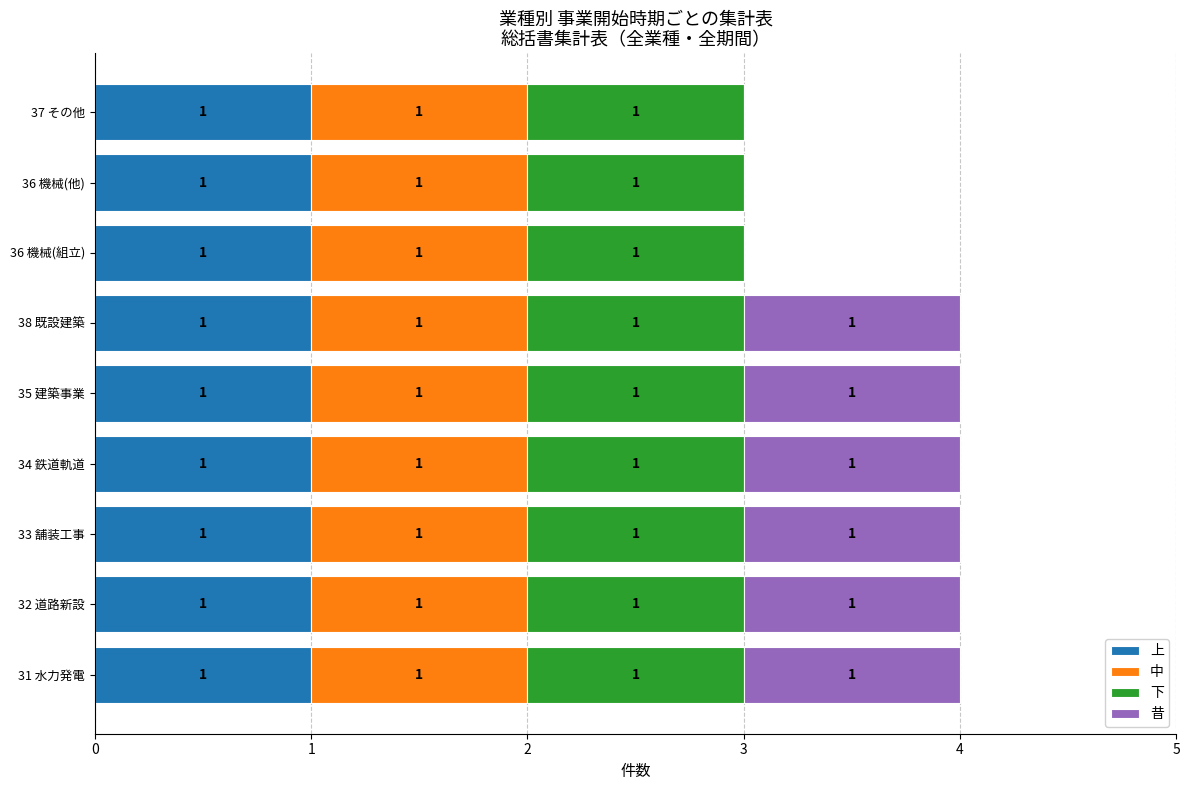

What is the average value of the 上 series?

1